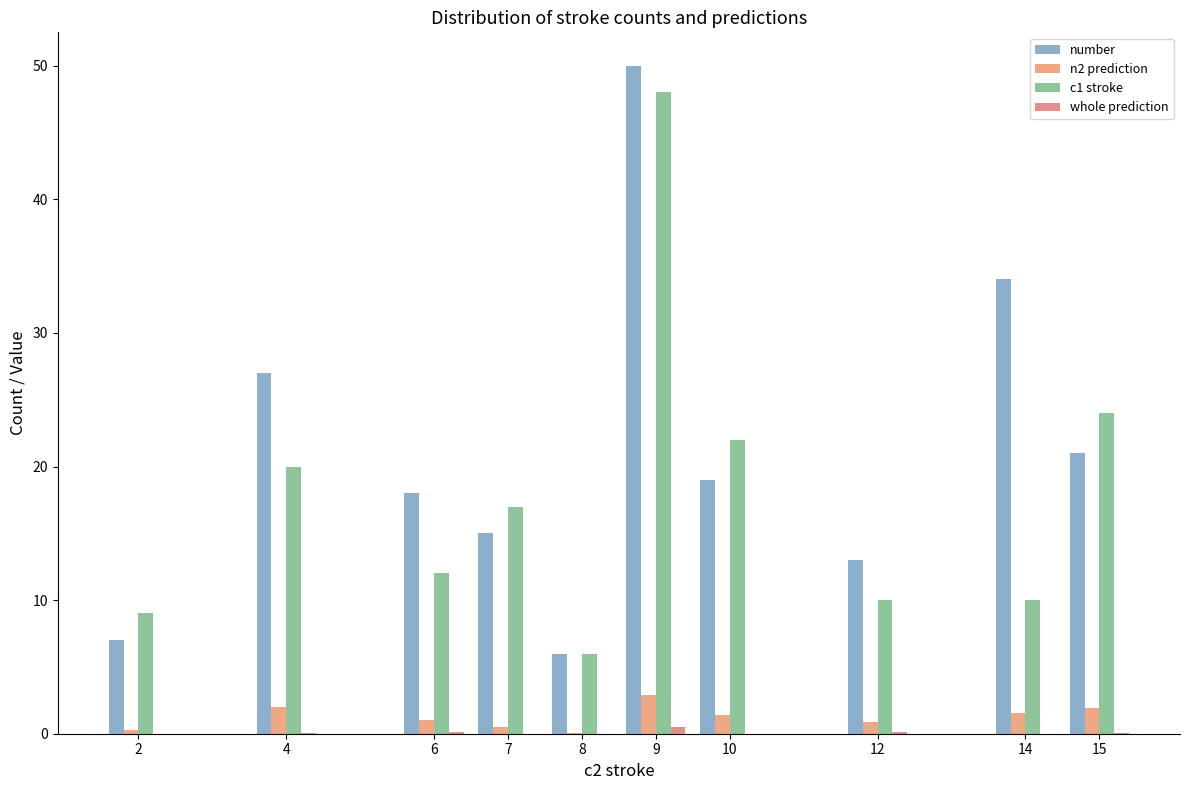

What is the sum of all n2 prediction values?

12.5